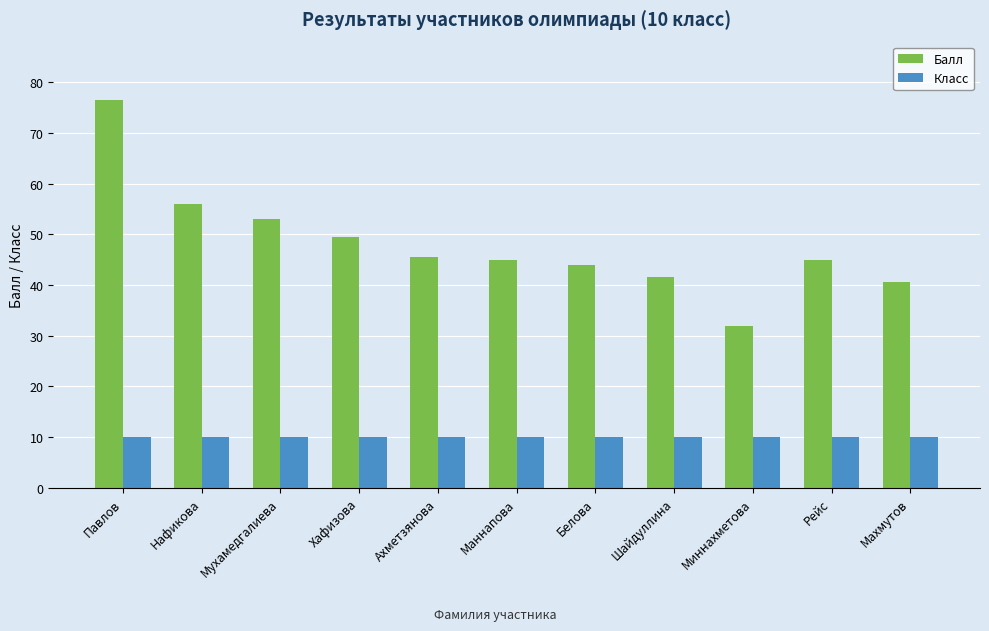

The Балл series shows 53.0 at Мухамедгалиева. True or false?

True